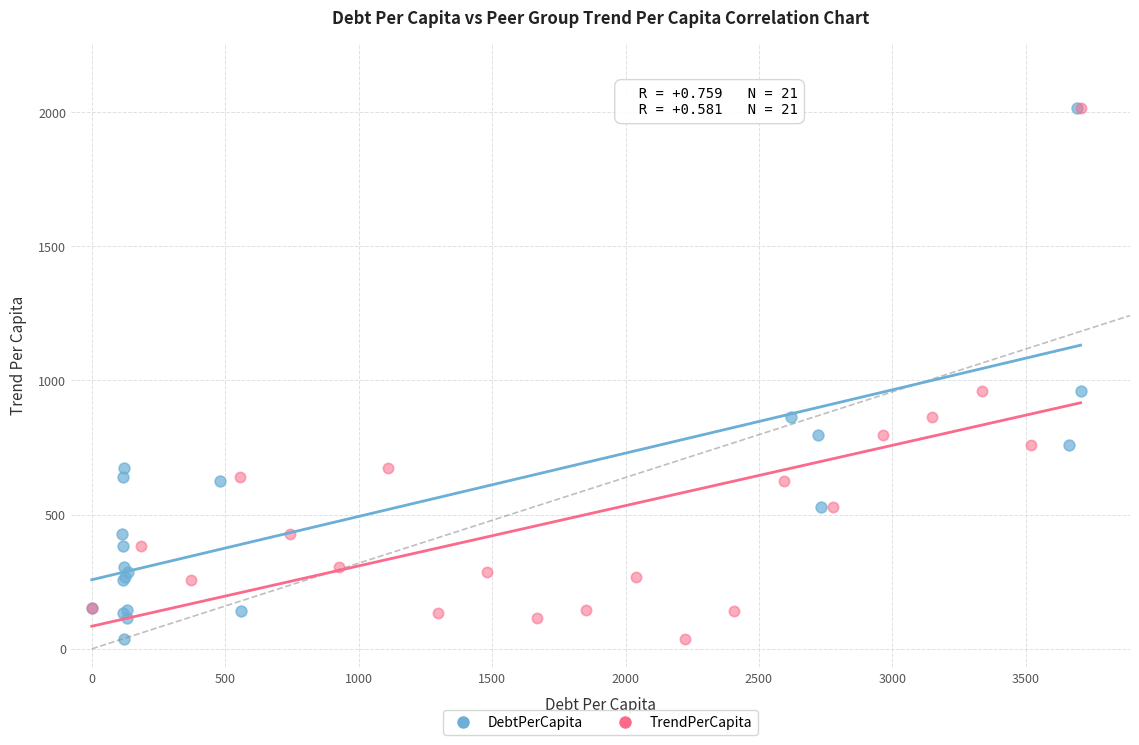

What are all the series names shown in the legend?

DebtPerCapita, TrendPerCapita